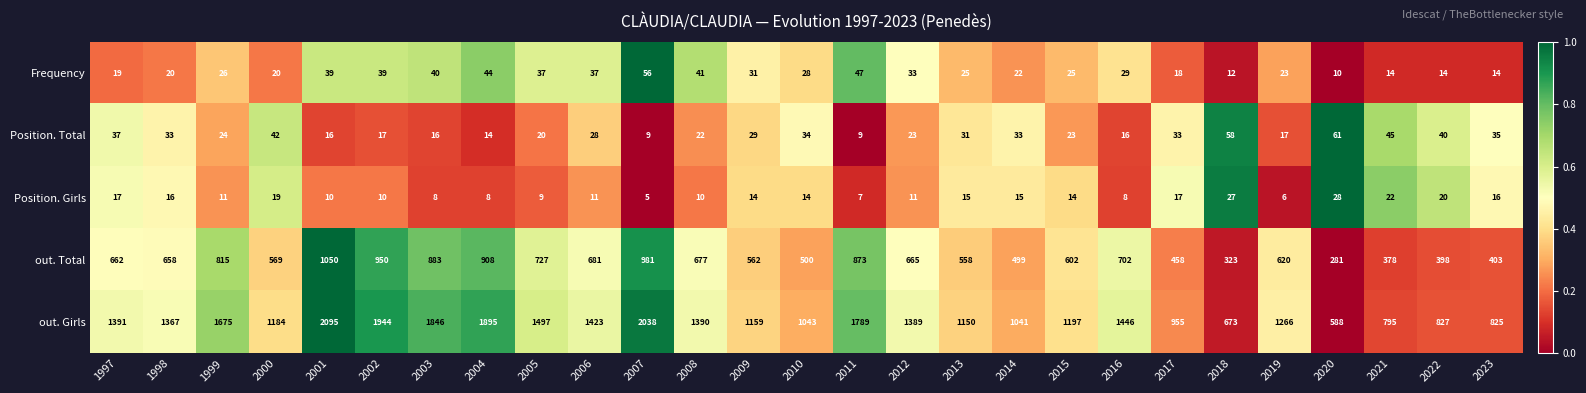

What is the sum of all Position. Total values?

765